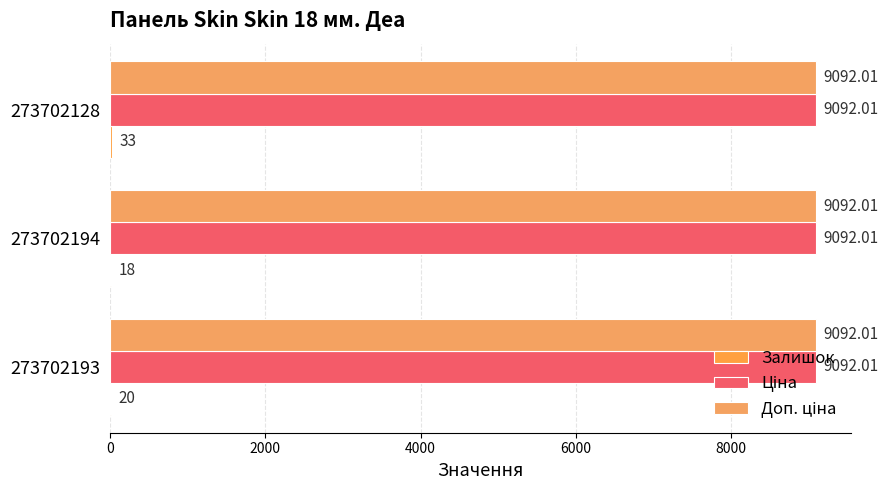

What is the difference between the second highest and minimum values in the Залишок series?

2.0